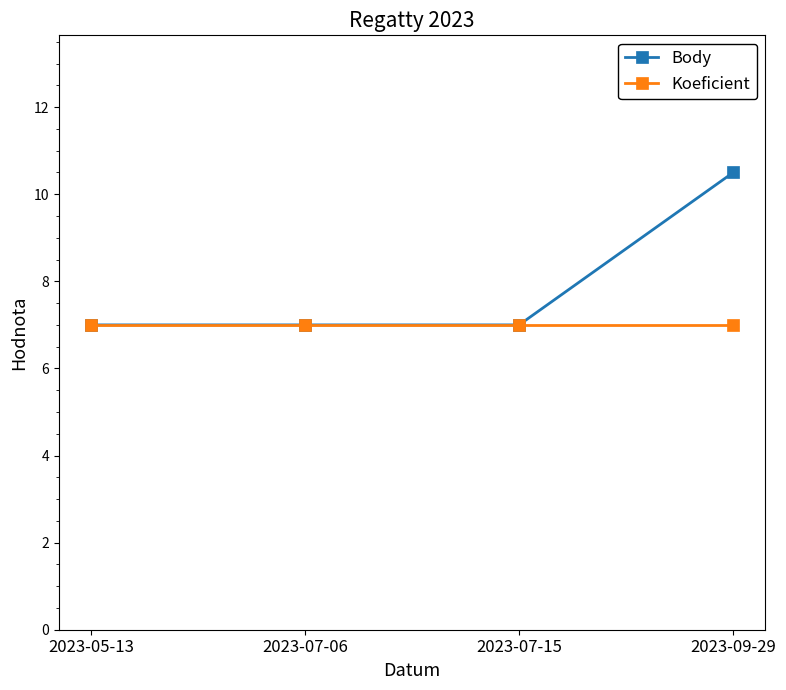

Which series has the largest range (max minus min)?

Body